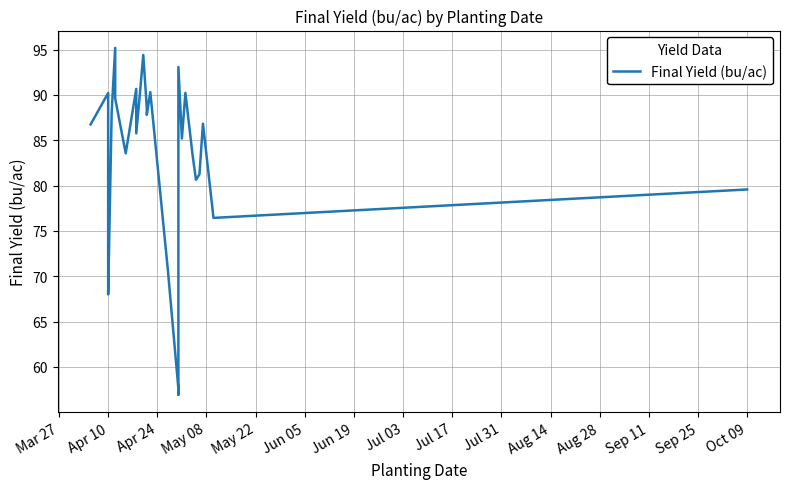

What is the smallest value displayed?

56.9